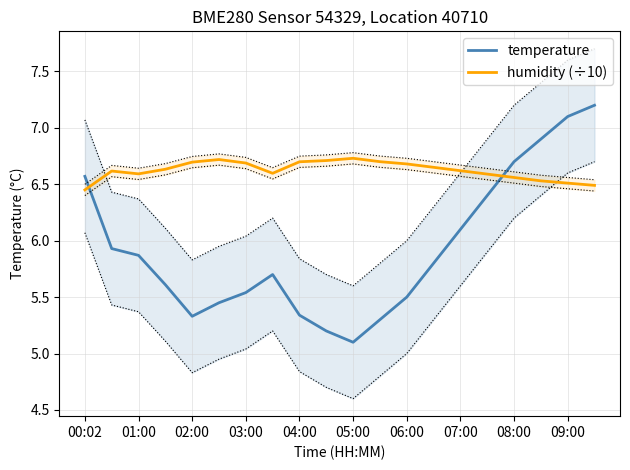

What is the lowest value of the humidity (÷10) series?

6.5